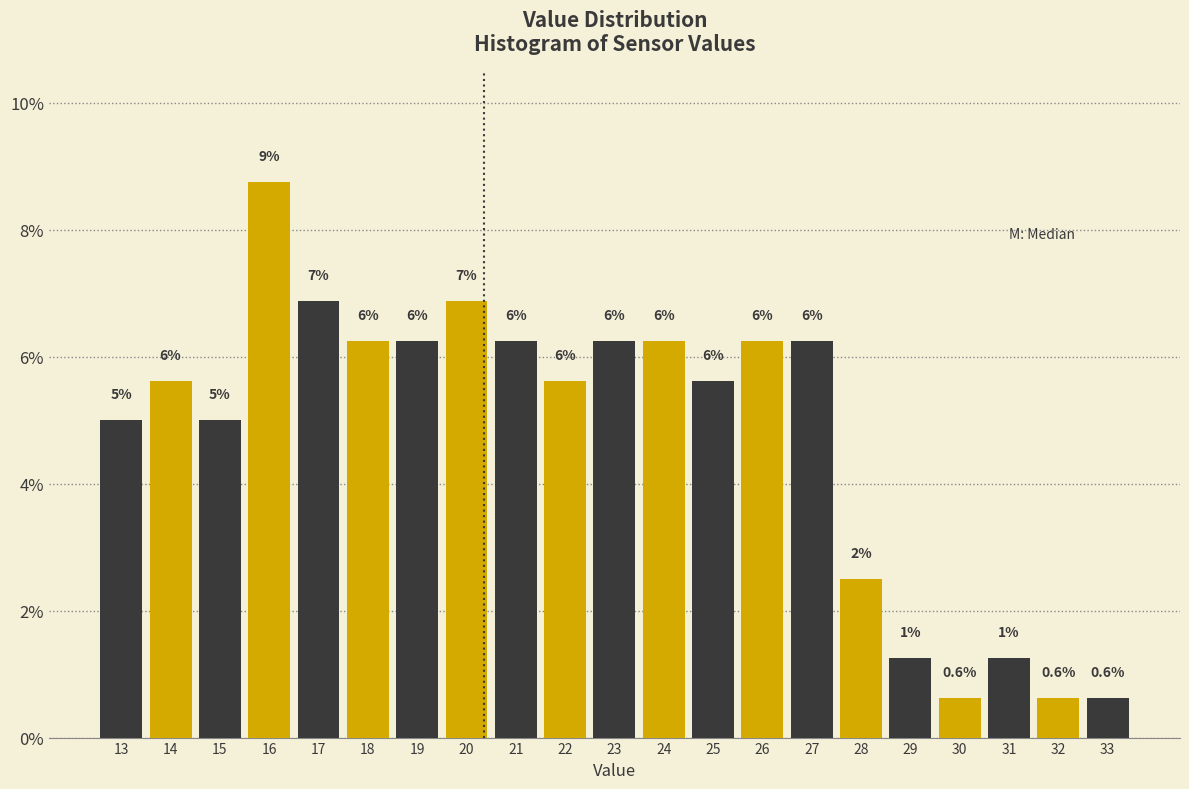

Does the chart contain any negative values?

No